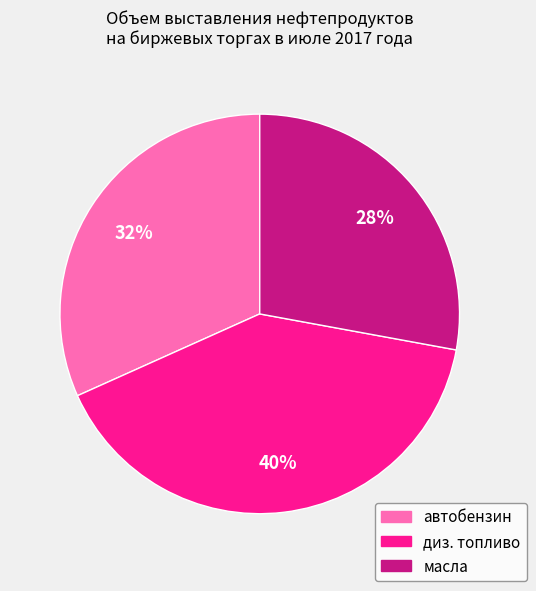

To the nearest percent, what is the combined percentage of диз. топливо and автобензин?

72%